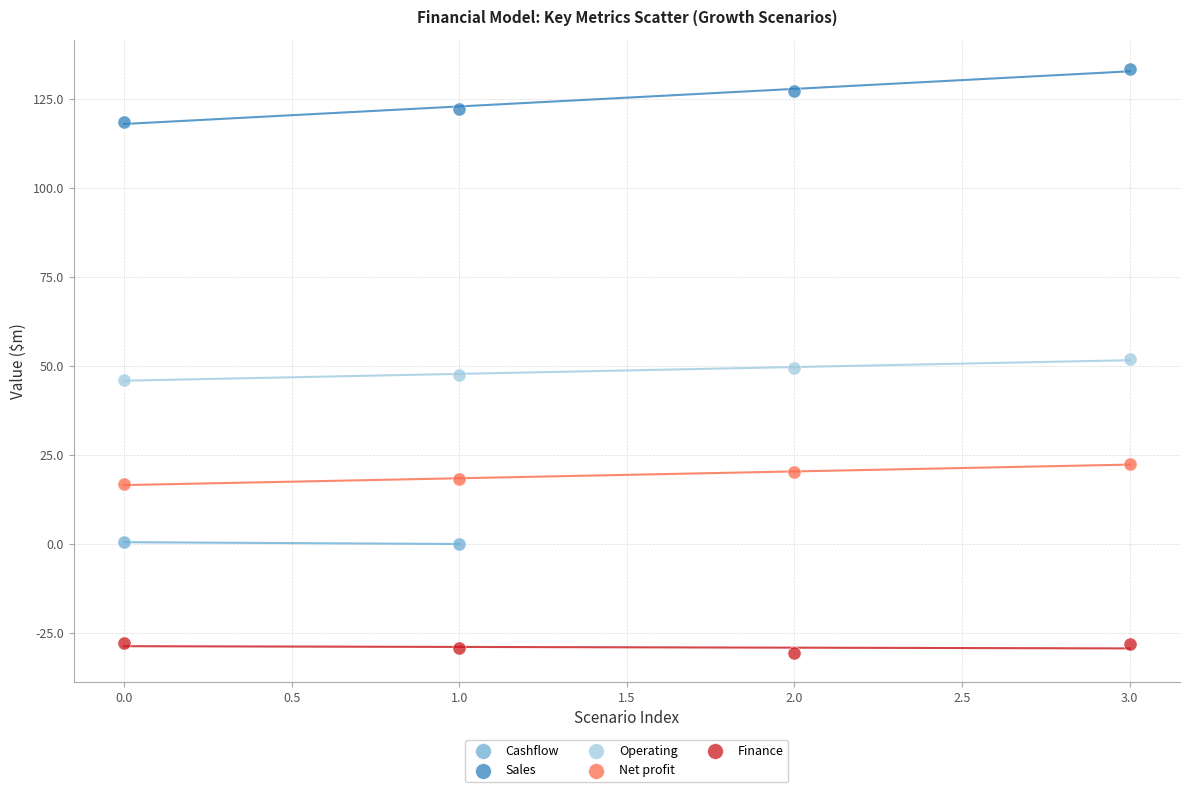

What are all the series names shown in the legend?

Cashflow, Sales, Operating, Net profit, Finance